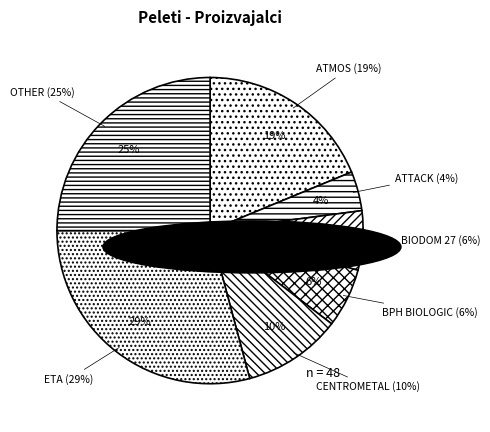

Between CENTROMETAL and ETA, which is larger?

ETA